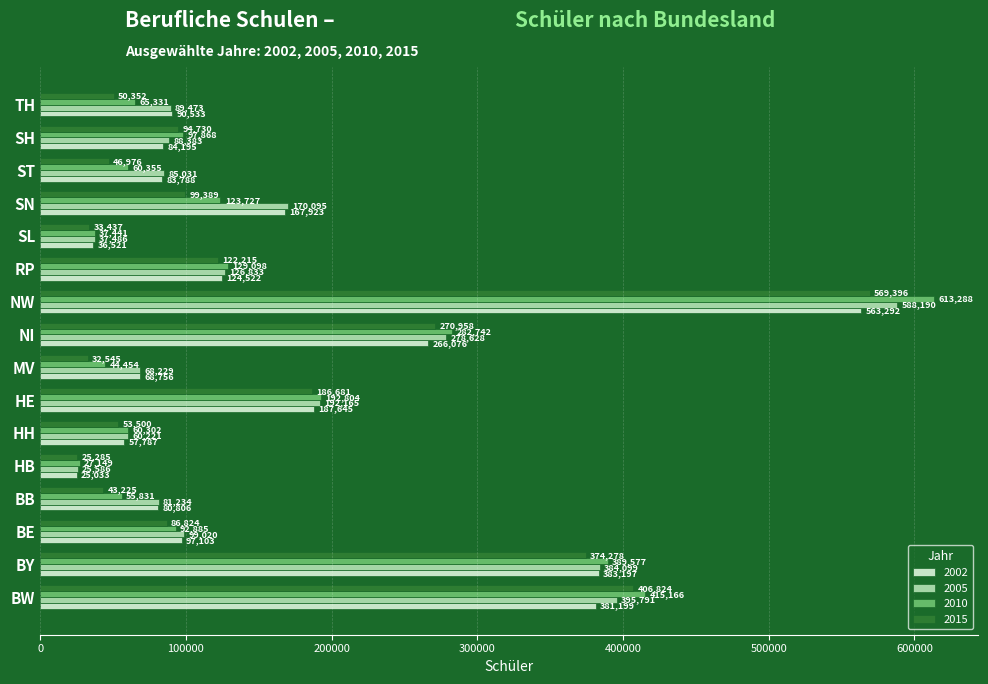

What is the approximate value of 2005 at BY, to the nearest 100?

384100